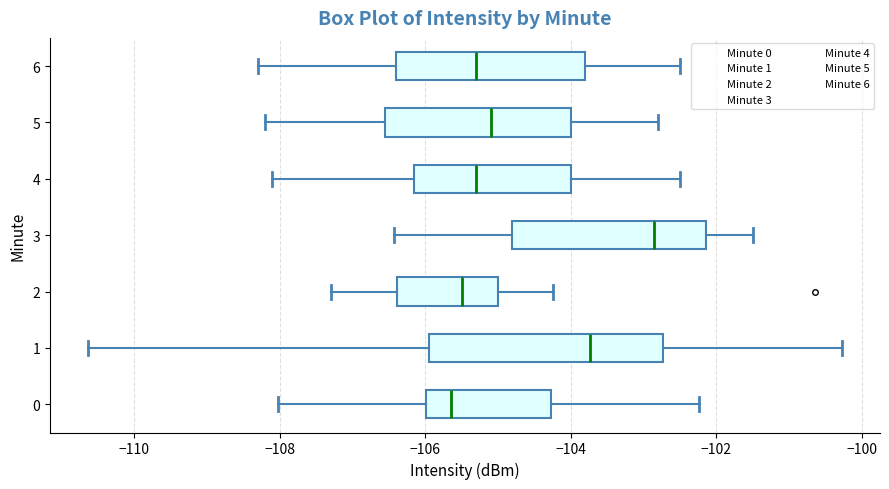

Reading bottom to top, transcribe this box plot: for each box, give where its median line is, the range the box spans, and where its two whiskers end, as read against the x-axis. The values are not printed on the chart, so give them approximately, as read against the axis.

0: median -105.6, box -106.0 to -104.2, whiskers -108.0 to -102.2
1: median -103.8, box -106.0 to -102.8, whiskers -110.6 to -100.2
2: median -105.4, box -106.4 to -105.0, whiskers -107.2 to -104.2
3: median -102.8, box -104.8 to -102.2, whiskers -106.4 to -101.4
4: median -105.2, box -106.2 to -104.0, whiskers -108.0 to -102.4
5: median -105.0, box -106.6 to -104.0, whiskers -108.2 to -102.8
6: median -105.2, box -106.4 to -103.8, whiskers -108.2 to -102.4